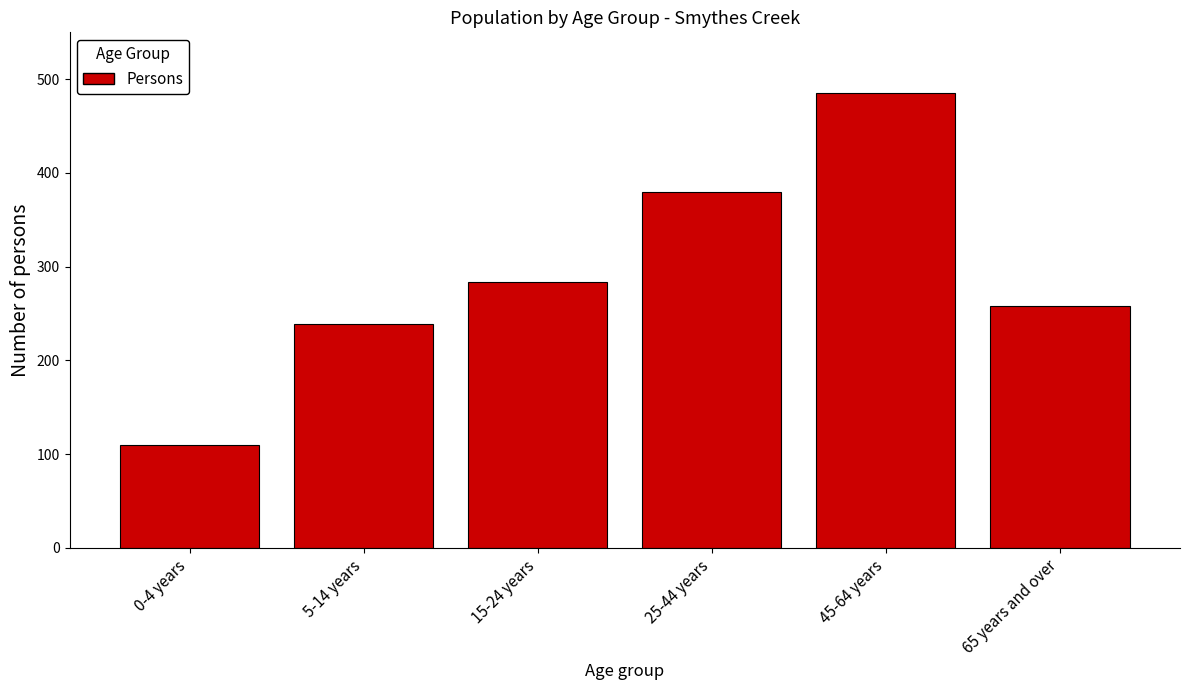

Reading left to right, what are all the values shown in this chart?

110	239	284	380	485	258